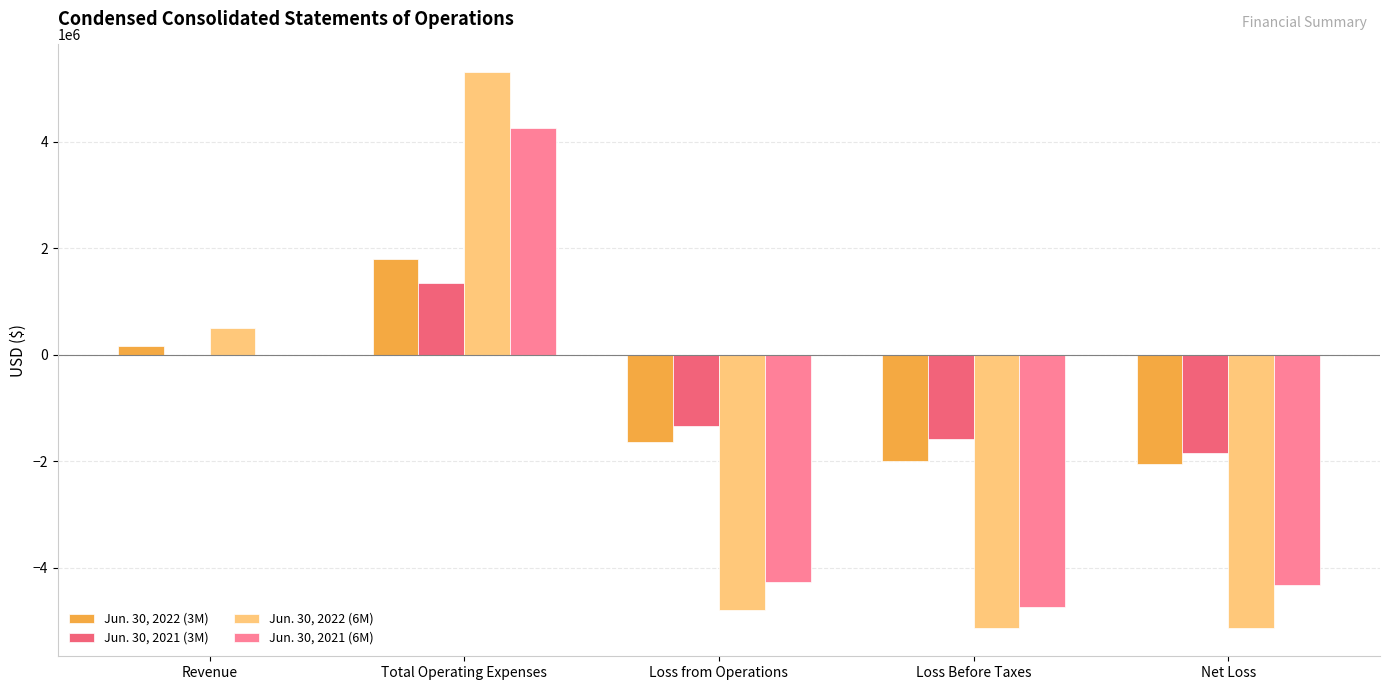

What is the total value across all series at Loss Before Taxes?

-13443264